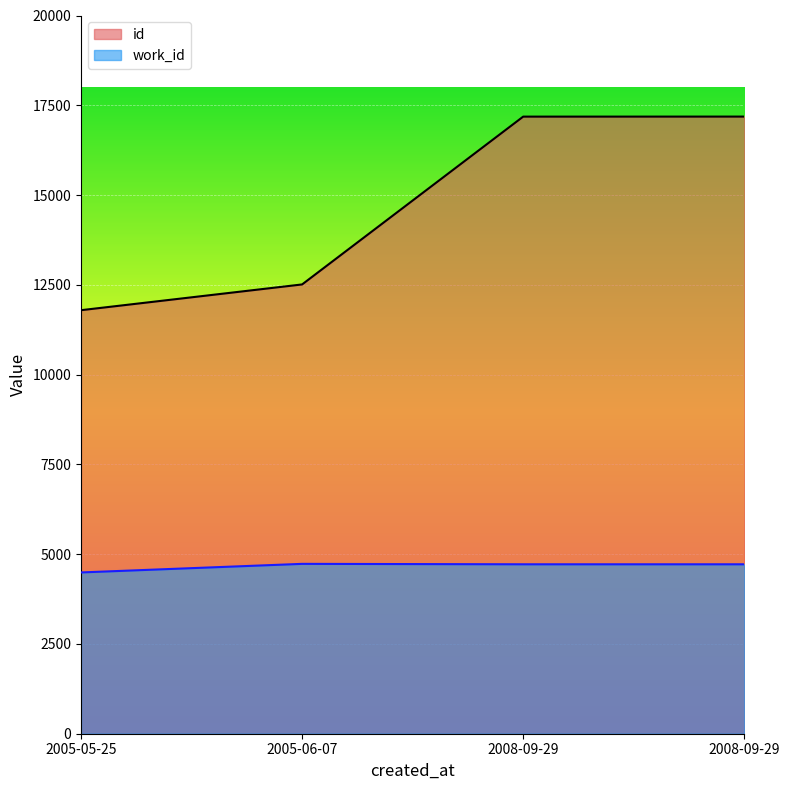

True or false: work_id and id intersect in this chart.

False